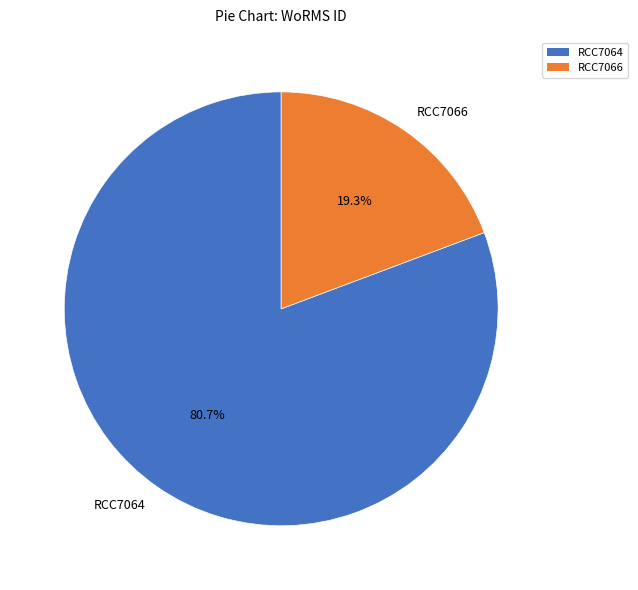

To the nearest percent, what is the combined percentage of RCC7064 and RCC7066?

100%